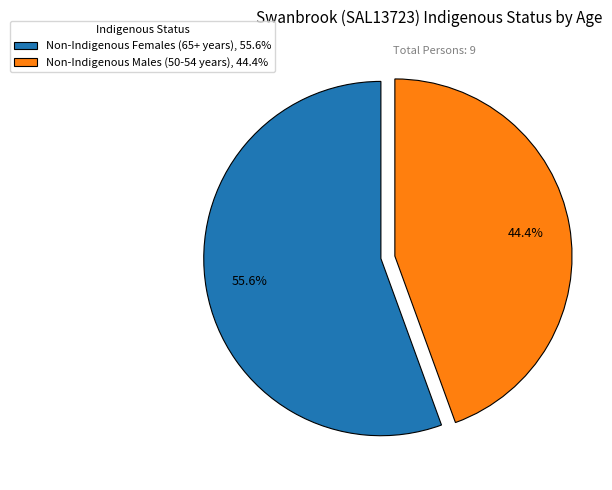

The Non-Indigenous Females (65+ years) slice represents 50% of the pie. True or false?

False